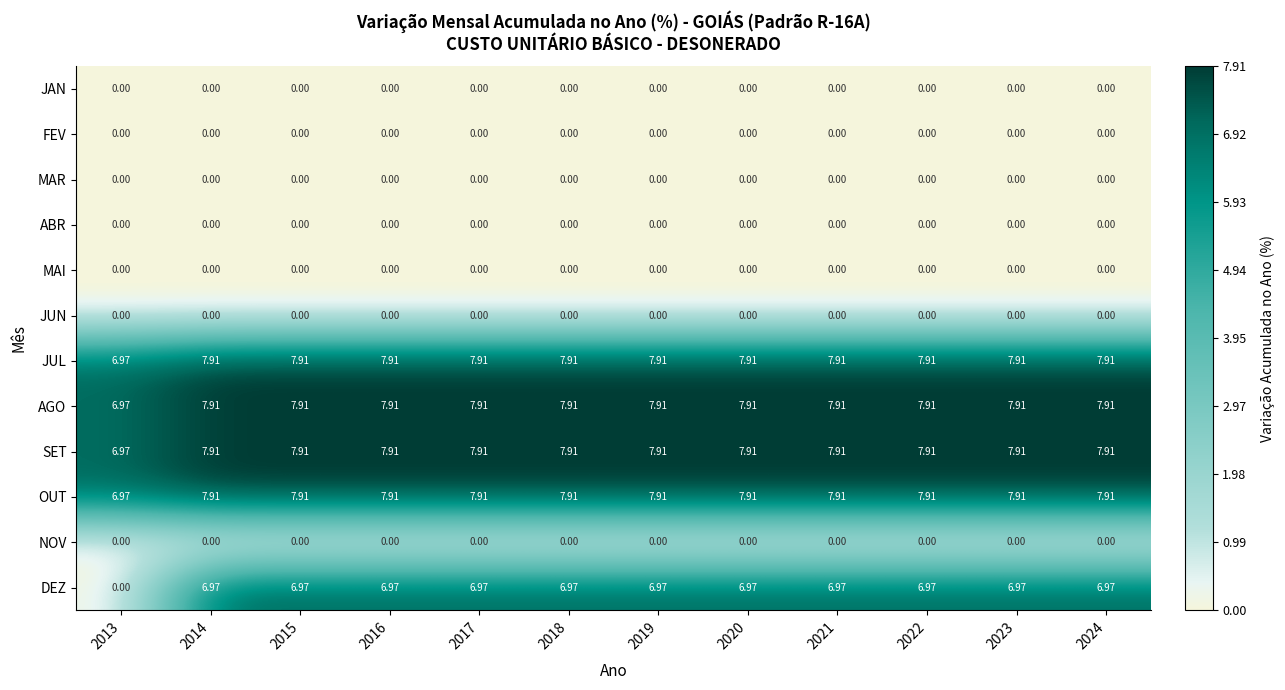

Which series has the widest spread of values?

DEZ